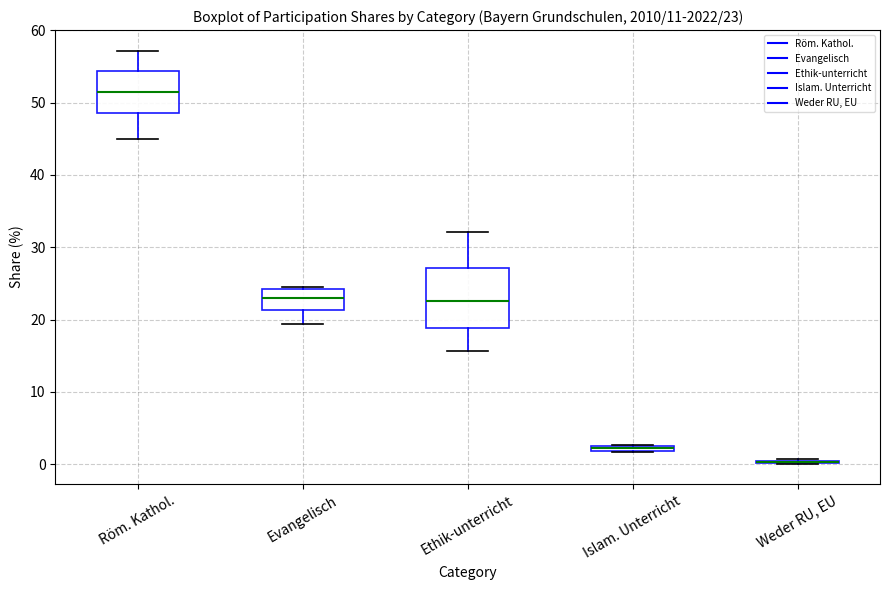

Which box is the tallest, from its lower edge to its upper edge?

Ethik-unterricht